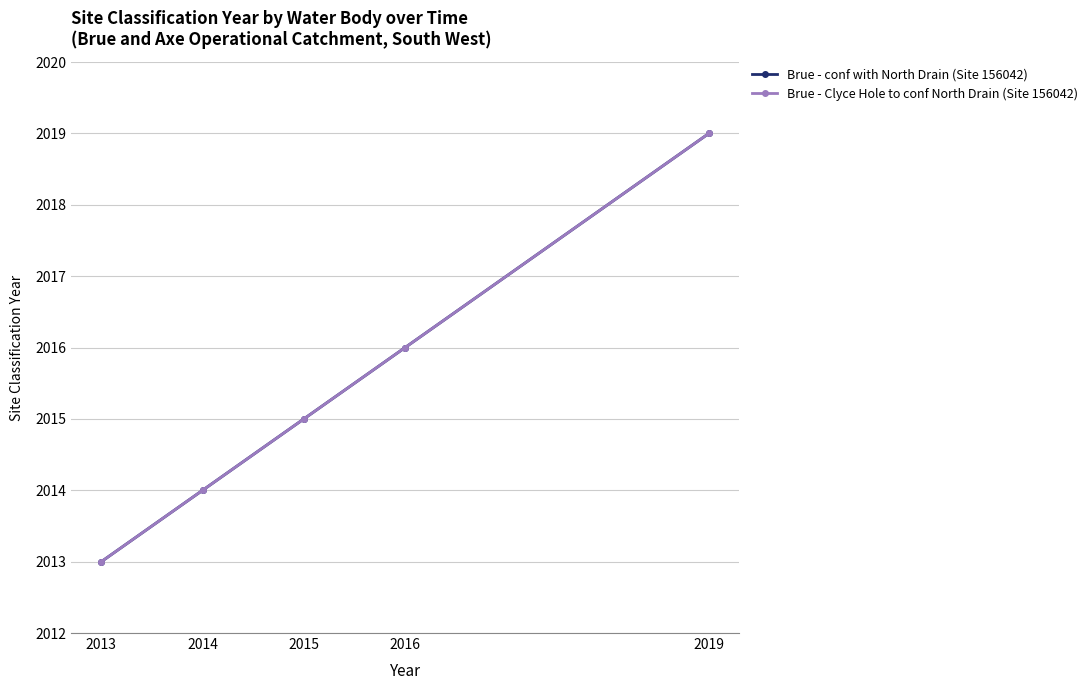

Is this an area chart (filled region under the line)?

No